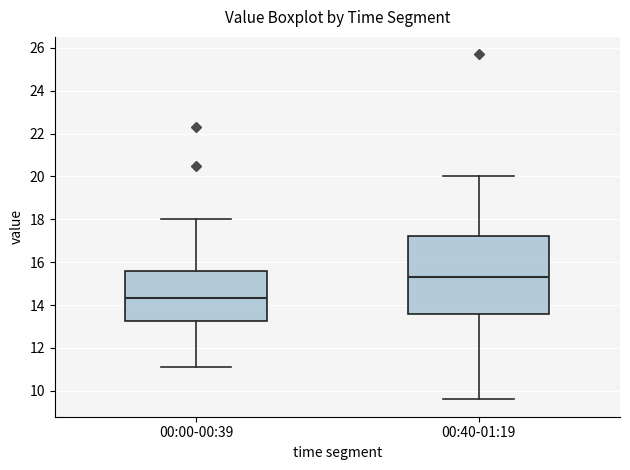

Which box's median line is the highest?

00:40-01:19